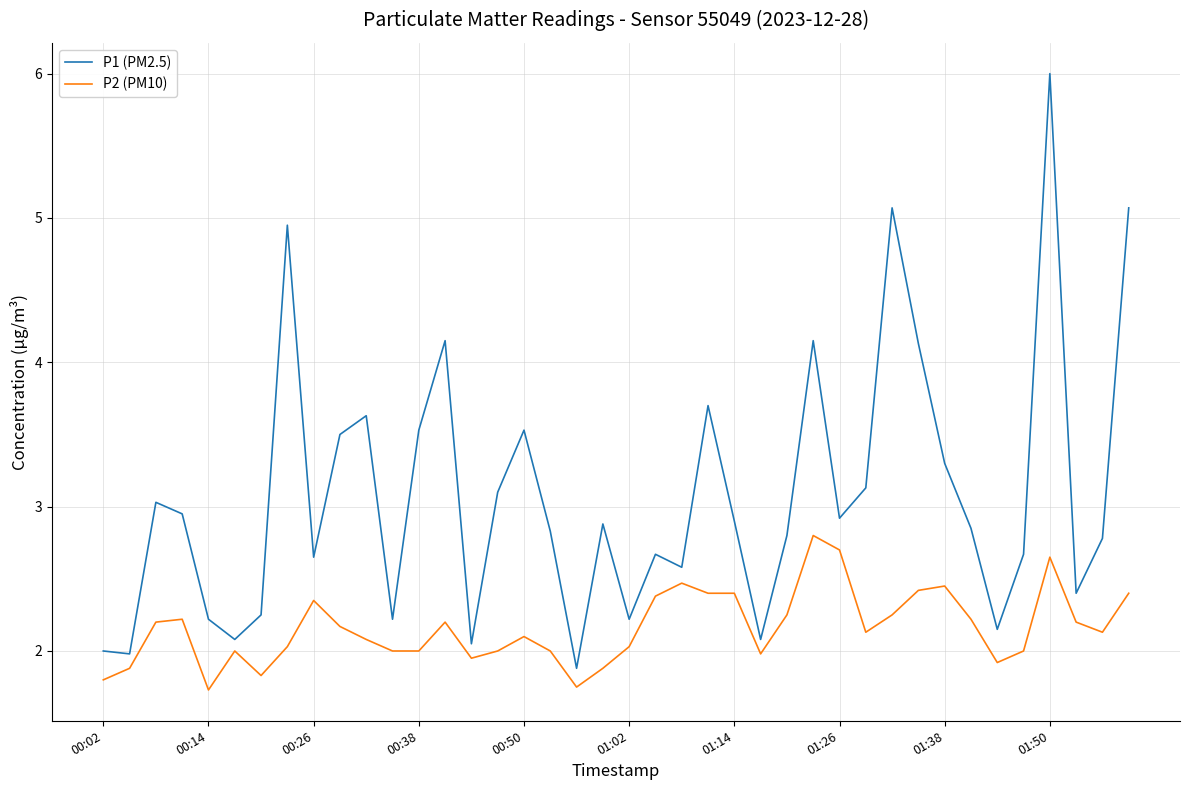

Which series has the widest spread of values?

P1 (PM2.5)